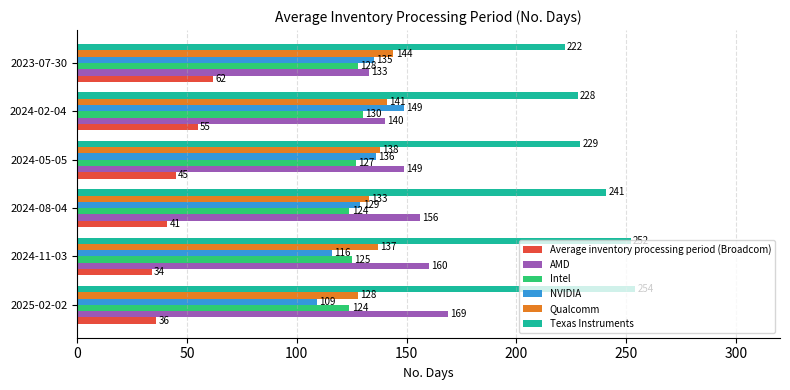

What is the average value of the Texas Instruments series?

238